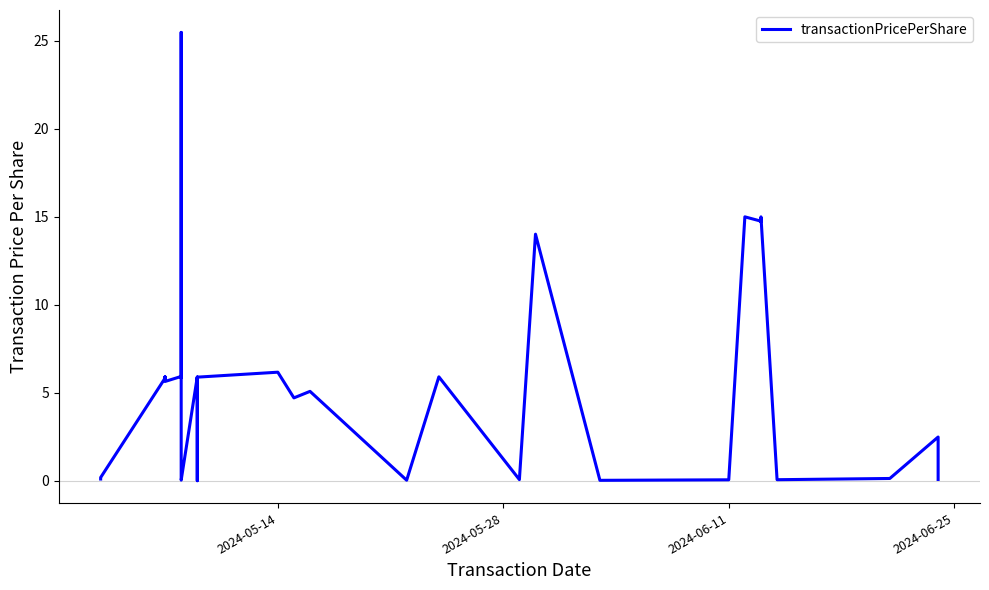

How many lines are shown in the chart?

1